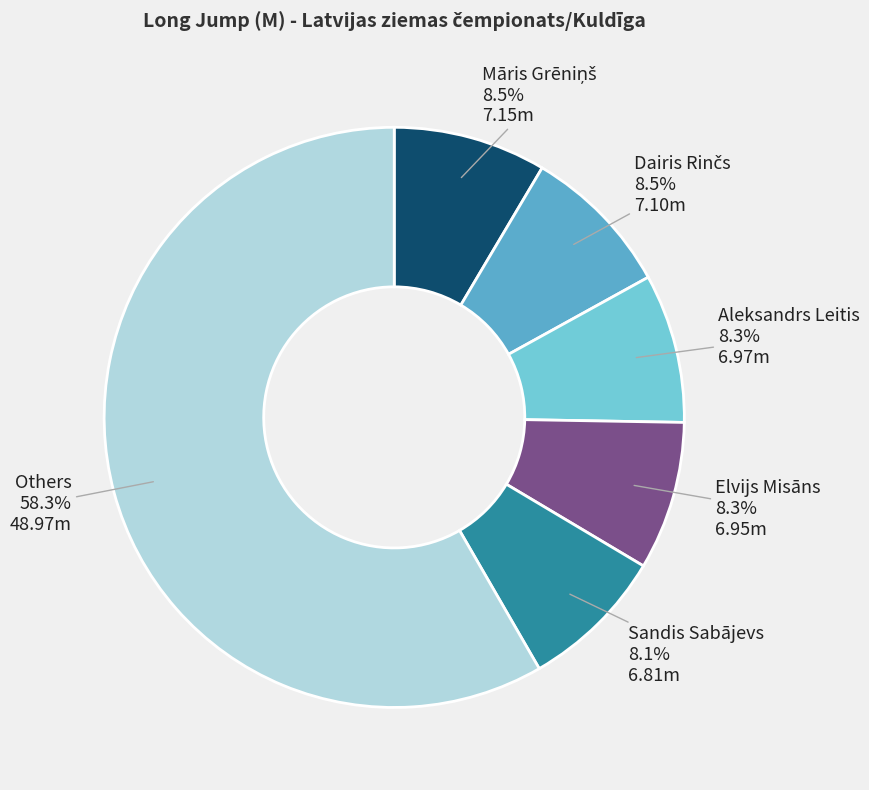

Which has a higher value, Others or Elvijs Misāns?

Others